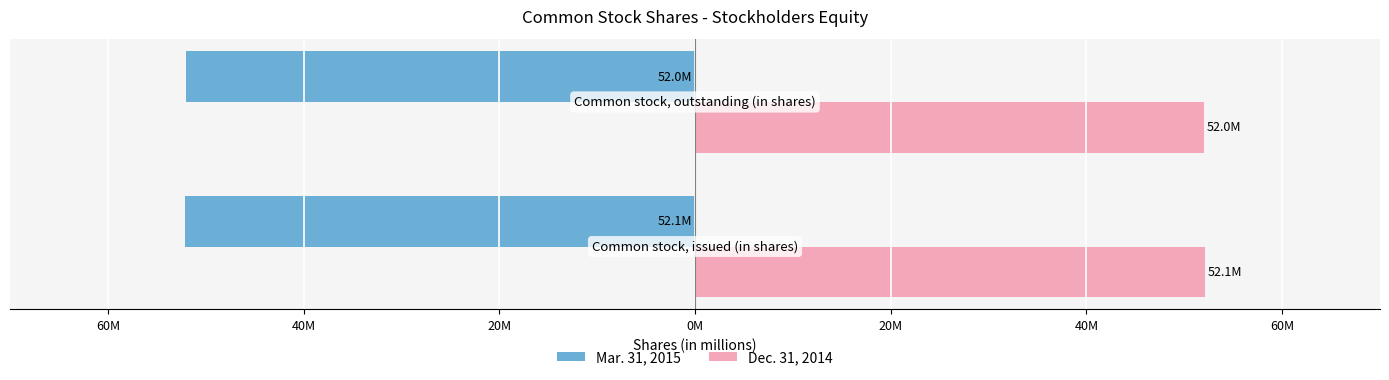

What are all the series names shown in the legend?

Mar. 31, 2015, Dec. 31, 2014